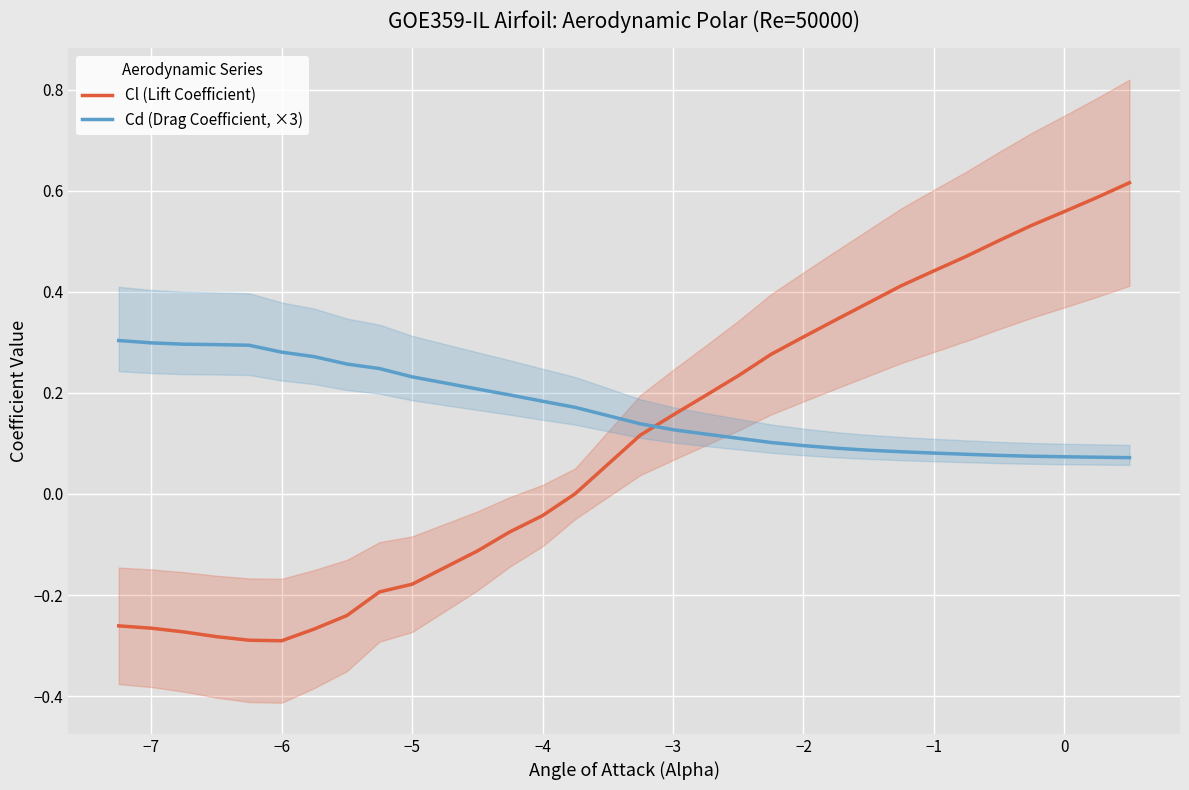

Which series has the largest total across all categories?

Cd (Drag Coefficient, ×3)